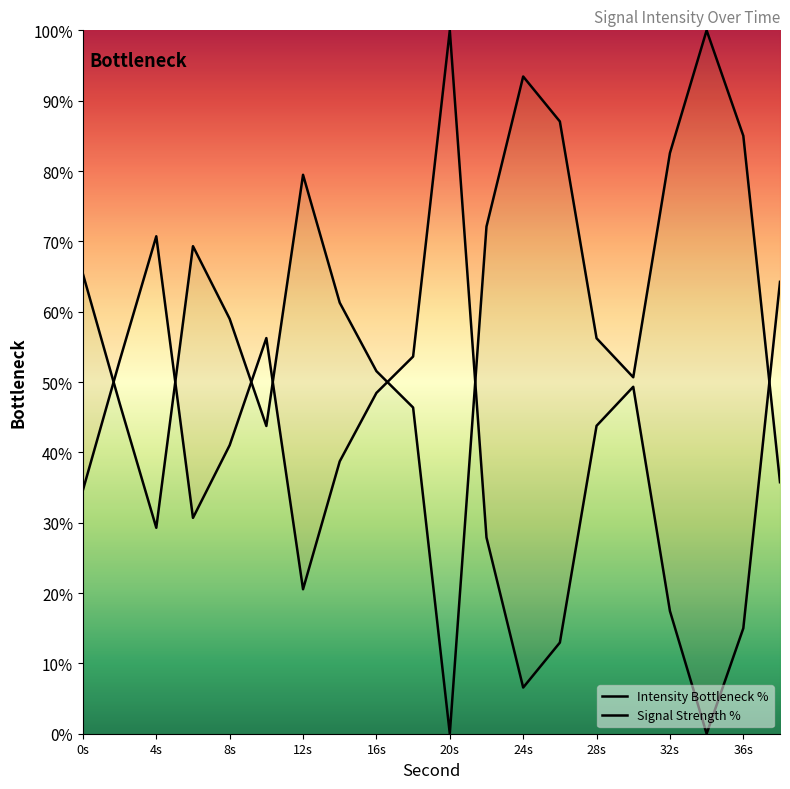

What is the difference between the maximum and second lowest values in the Signal Strength % series?

93.4